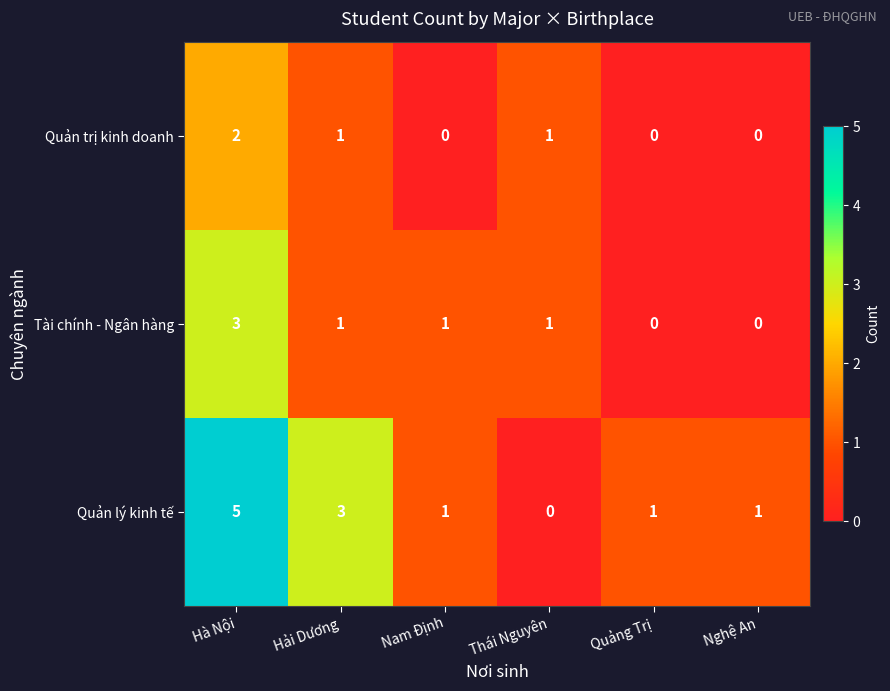

Where does the Quản lý kinh tế series first go above 1?

Hà Nội